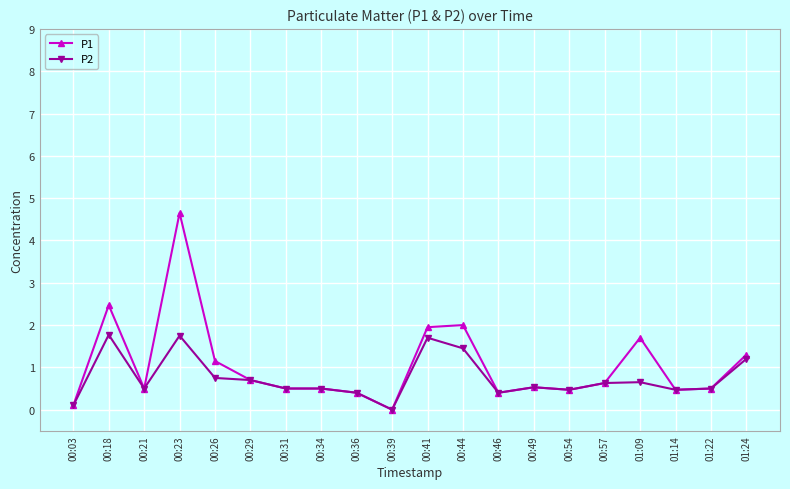

Between 00:26 and 00:39, which series saw the biggest shift?

P1